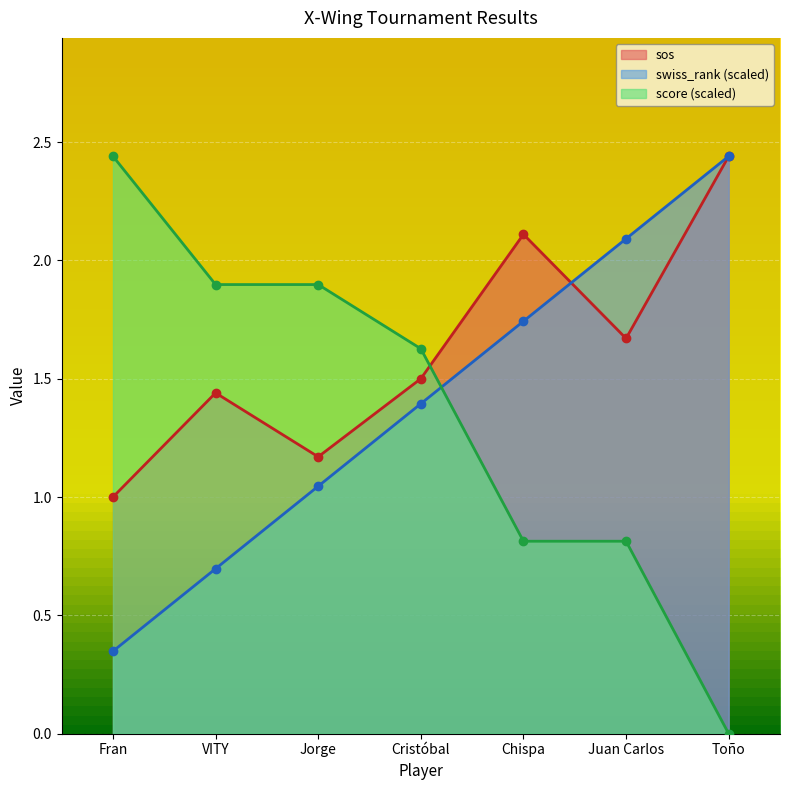

At which label does swiss_rank reach its minimum?

Fran